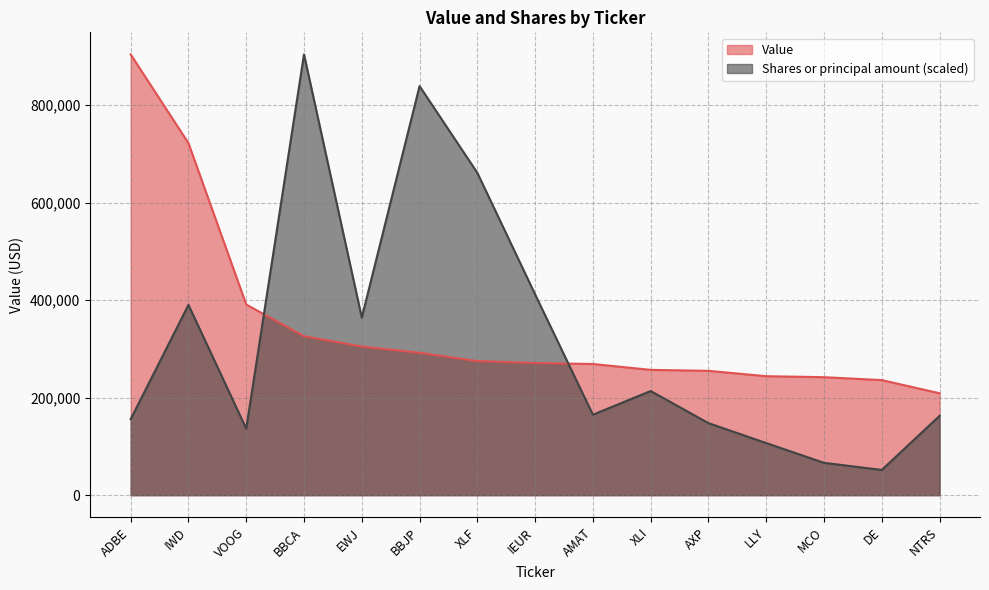

What is the spread (max minus min) of values at EWJ?

59221.5